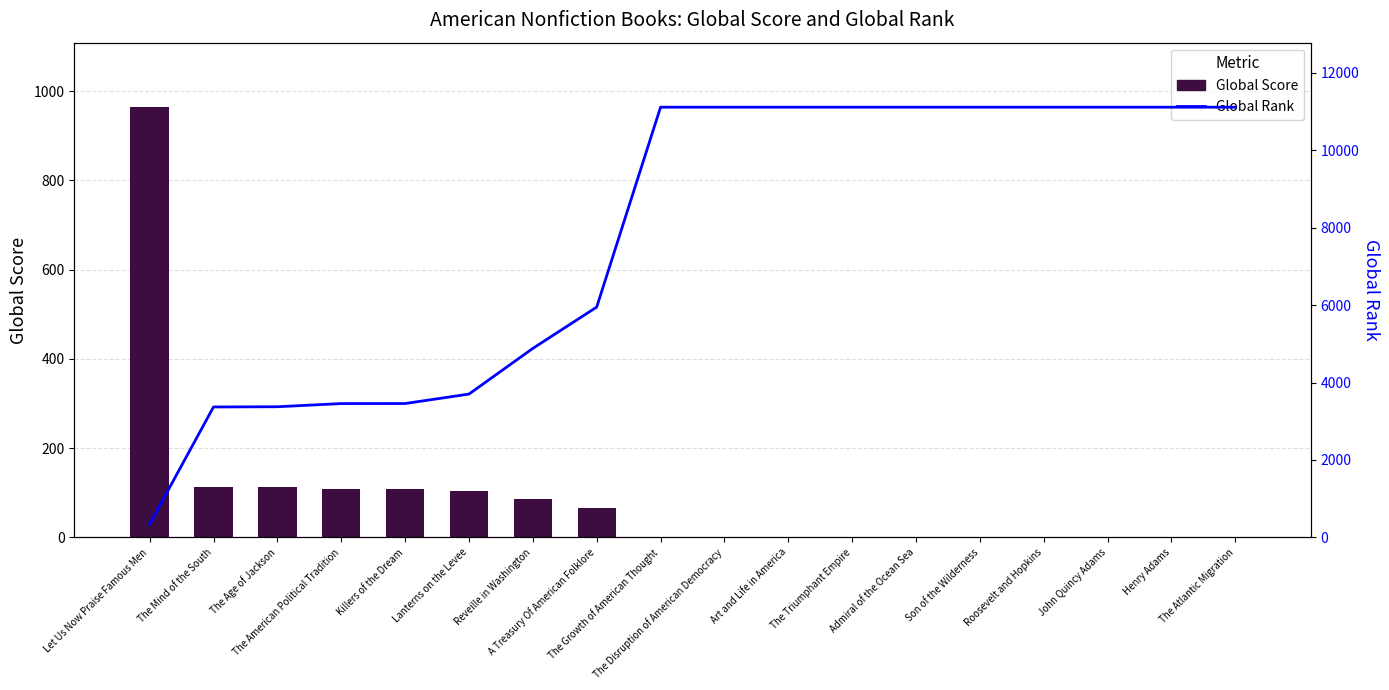

List the series in order of their peak value, highest first.

Global Rank, Global Score